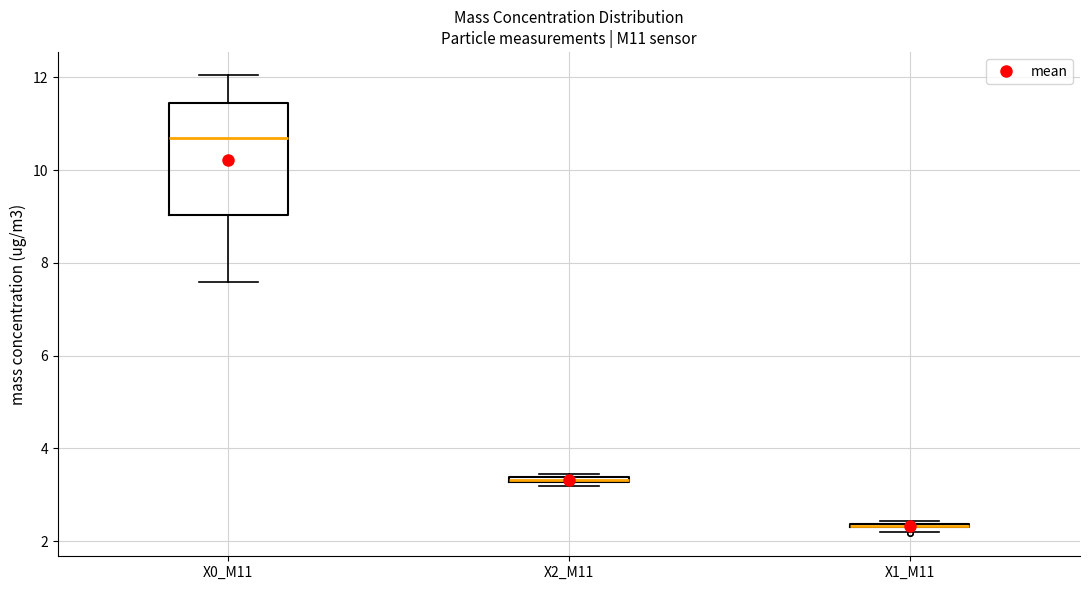

Which box is the tallest, from its lower edge to its upper edge?

X0_M11